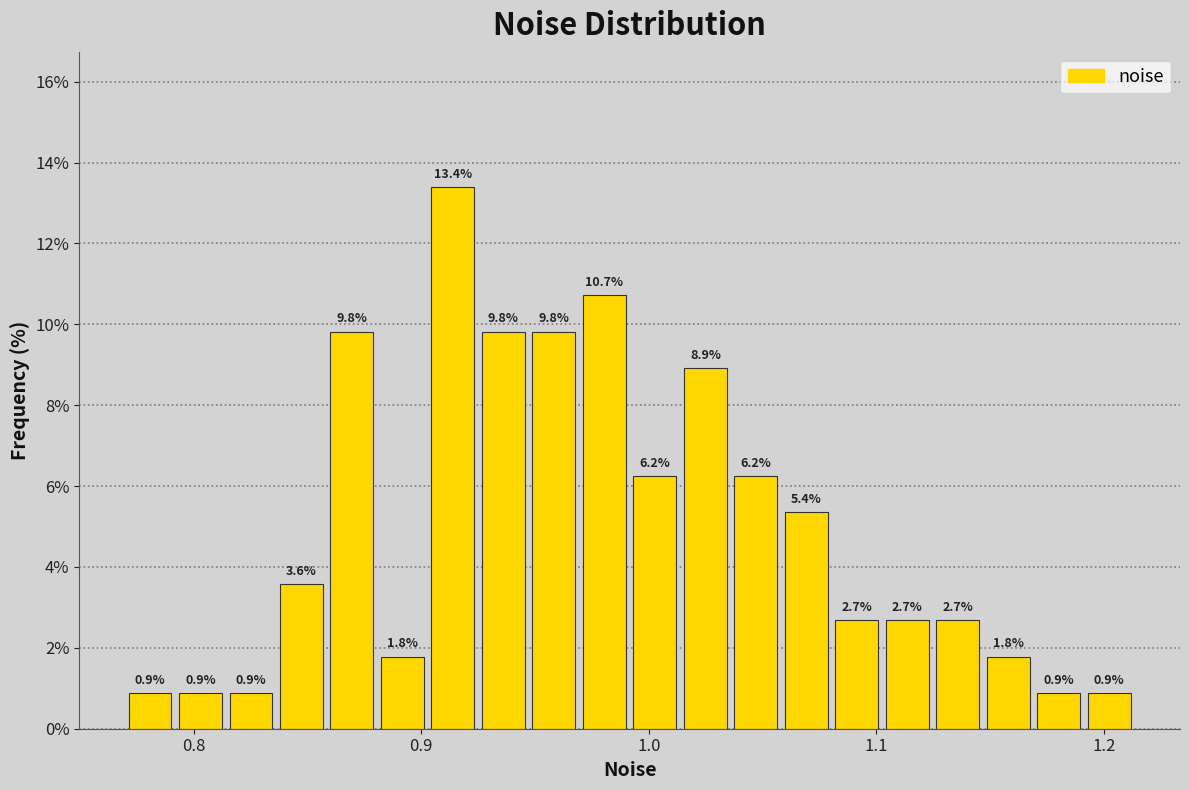

Around what value on the x-axis is the tallest bar? Give the approximate position of its centre, as read against the axis.

0.91